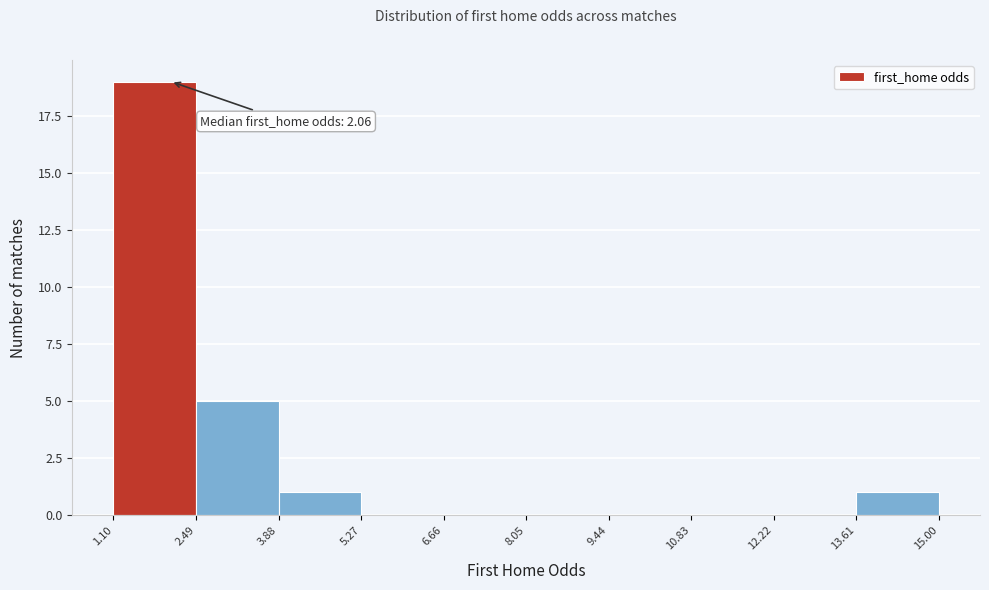

Over which range of the x-axis is the bar tallest?

1.10 to 2.49